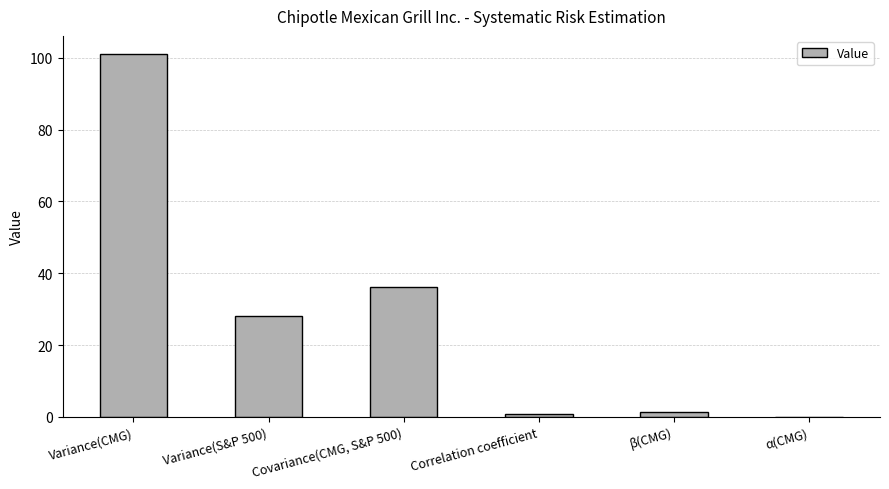

What is the sum of all values?

167.3